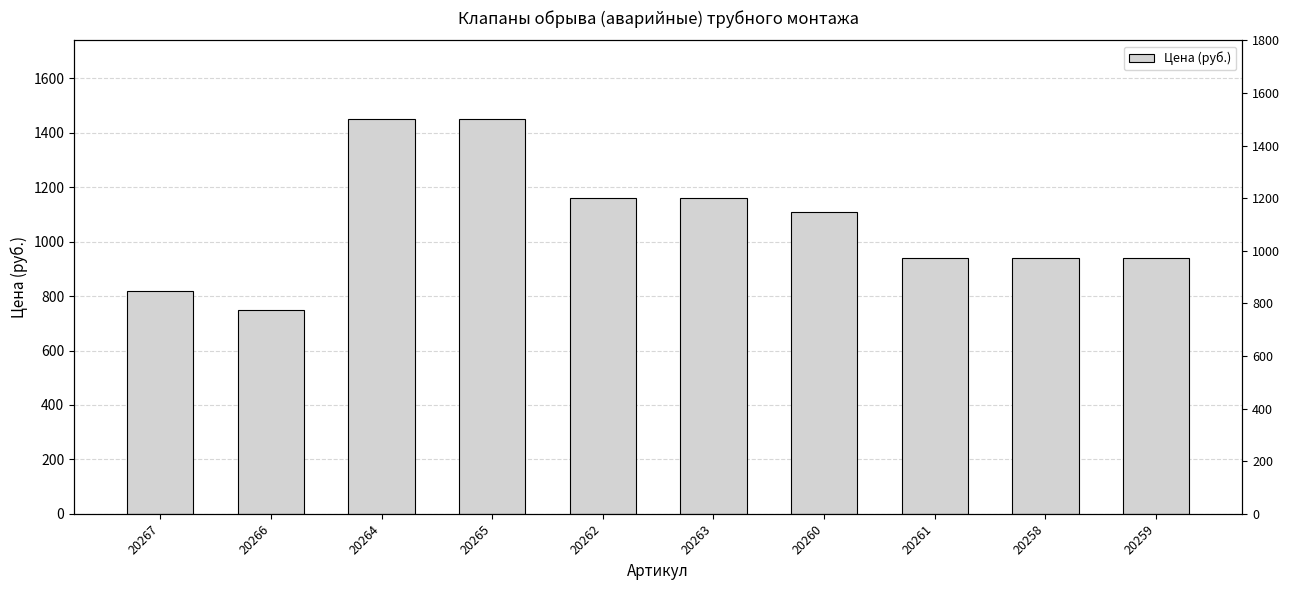

List the labels in order of value, smallest first.

20266, 20267, 20261, 20258, 20259, 20260, 20262, 20263, 20264, 20265